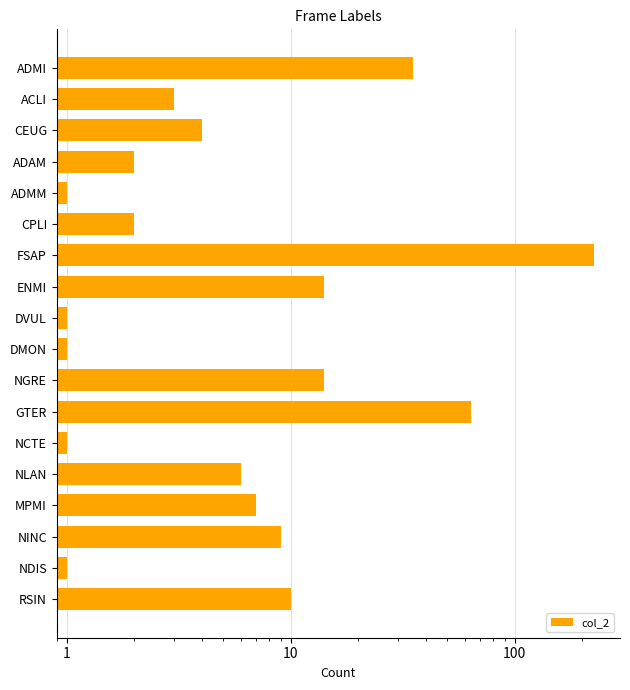

What is the difference between the maximum and second lowest values?

224